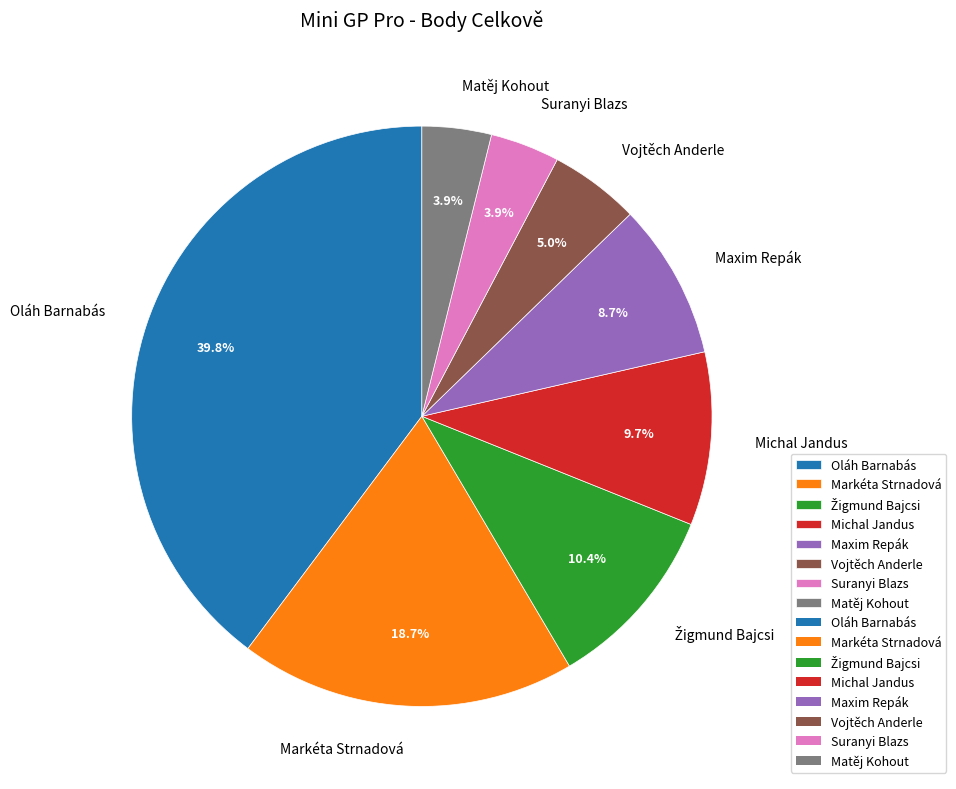

To the nearest percent, what is the average slice percentage?

12%